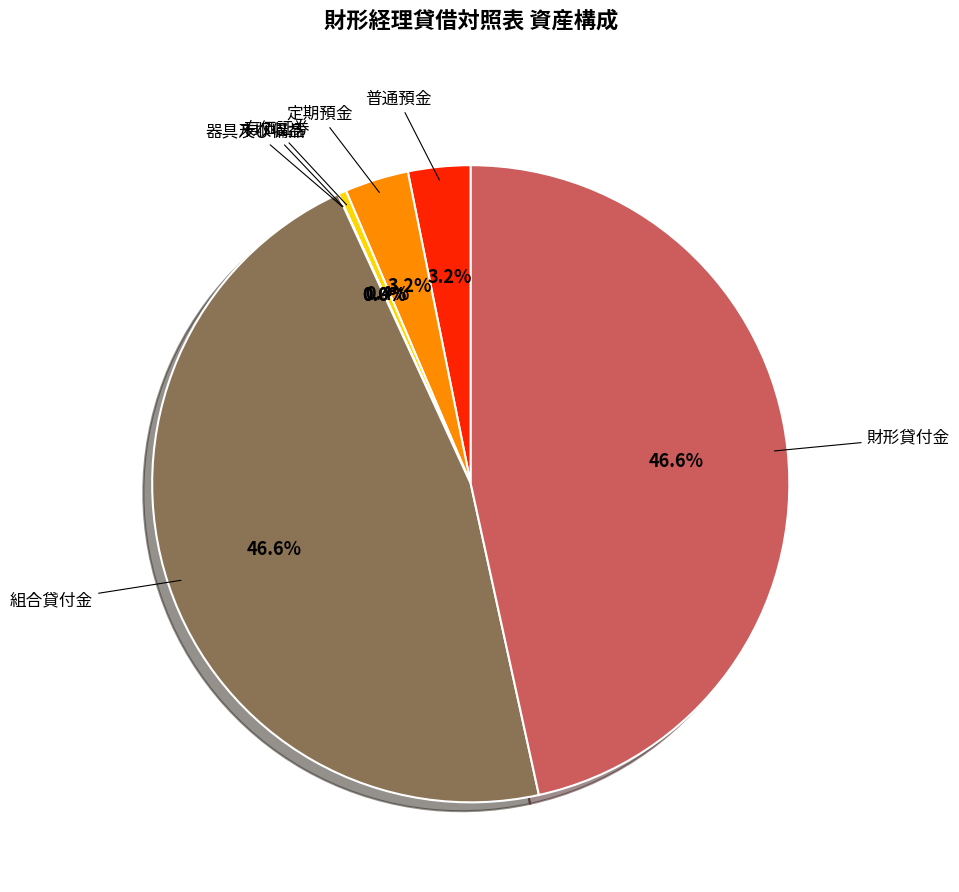

True or false: 定期預金 accounts for 16% of the total.

False